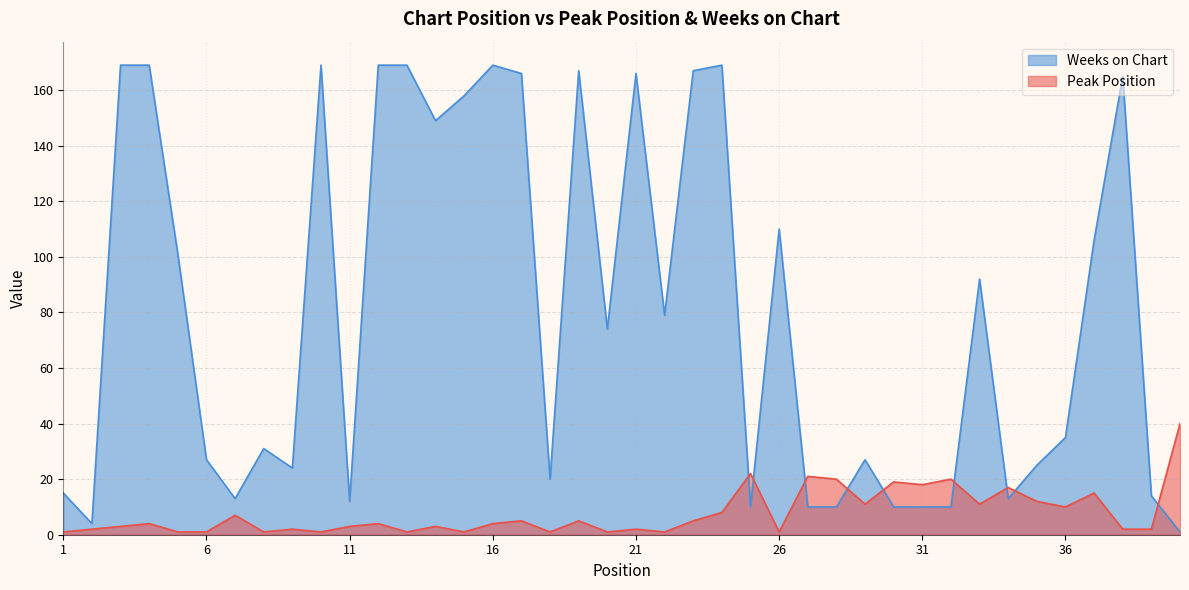

Rank the series by their maximum value, from lowest to highest.

Peak Position, Weeks on Chart